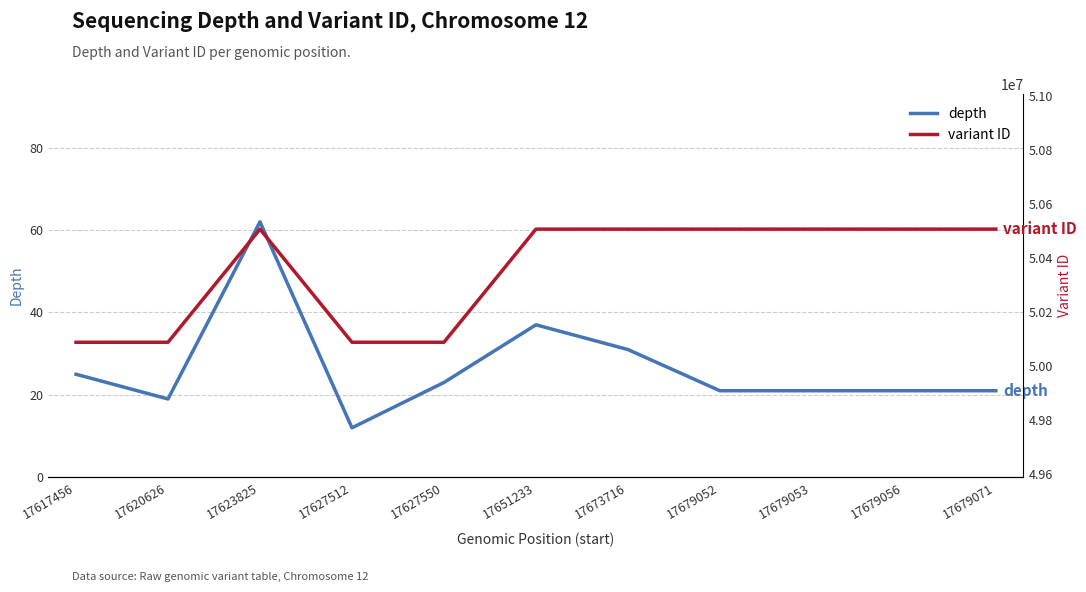

Between 17617456 and 17679071, which series saw the biggest shift?

variant ID